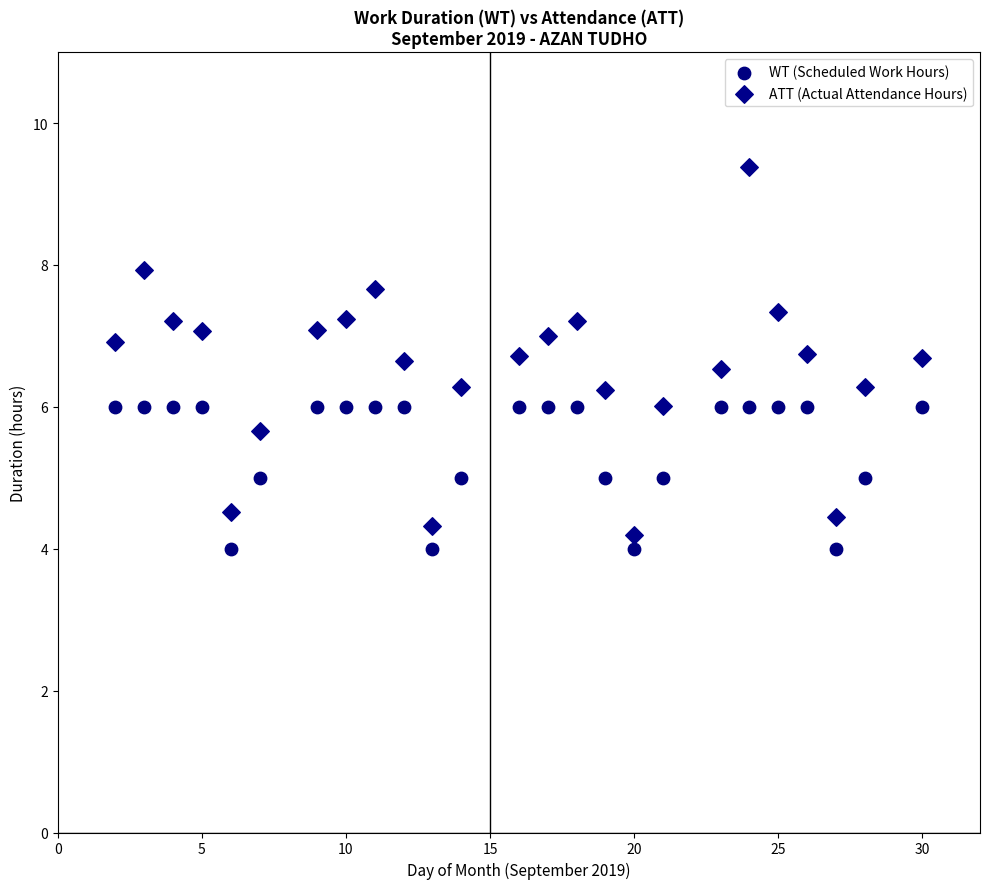

What is the X range (max minus min) for the scatter plot?

28.0